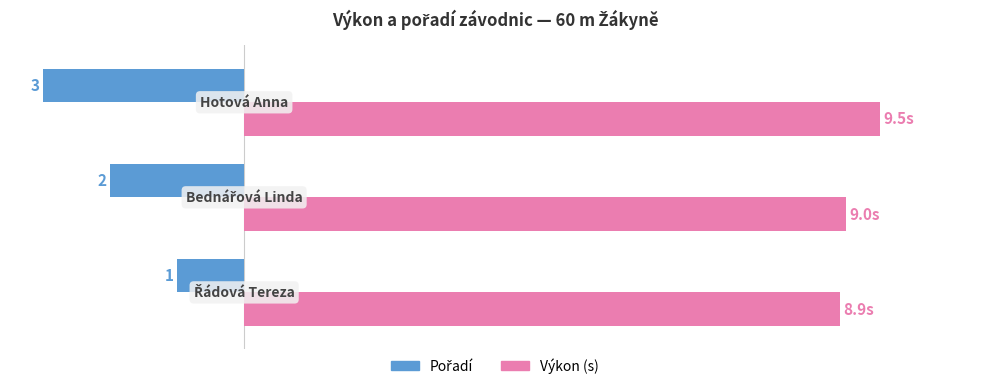

How many bars are there in each group?

2